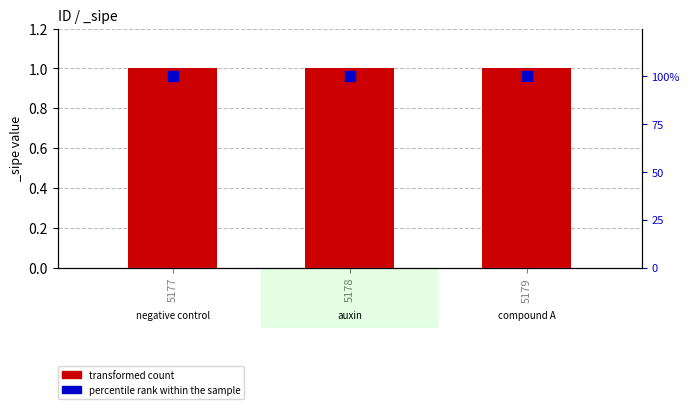

Which series has the largest total across all categories?

percentile rank within the sample